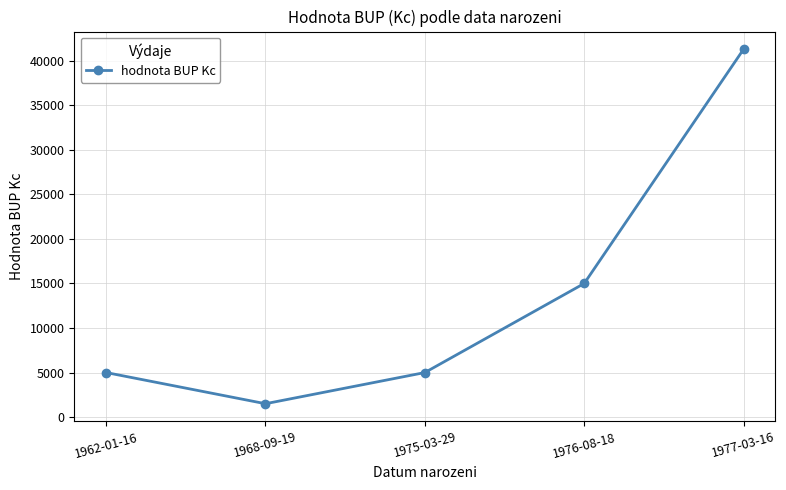

What is the smallest value displayed?

1500